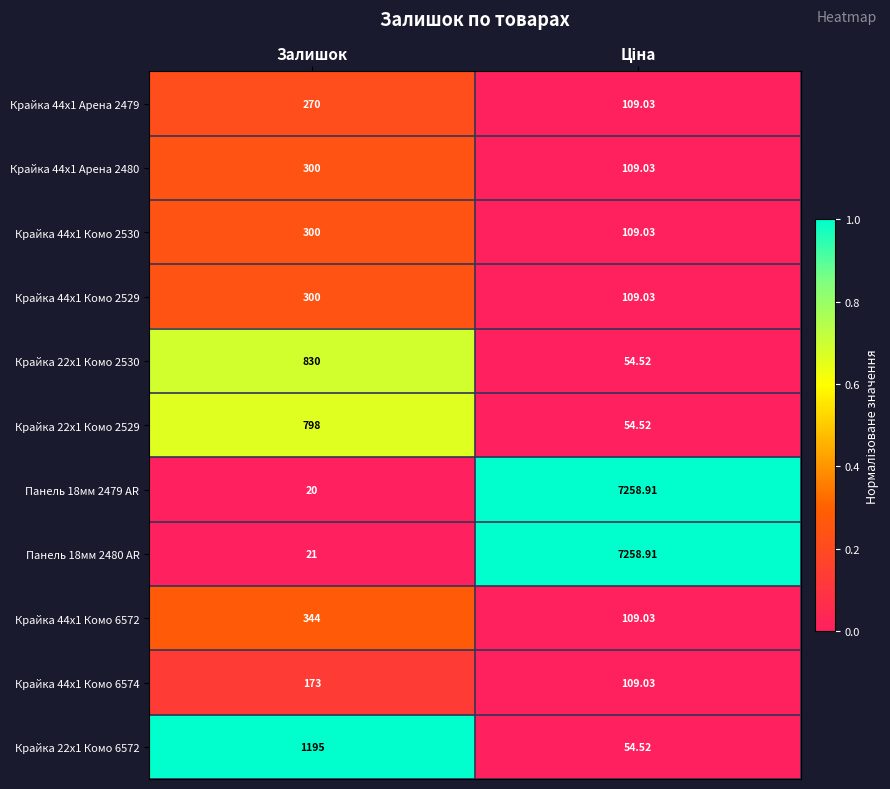

Where is Панель 18мм 2480 AR nearest to the value 3639?

Залишок